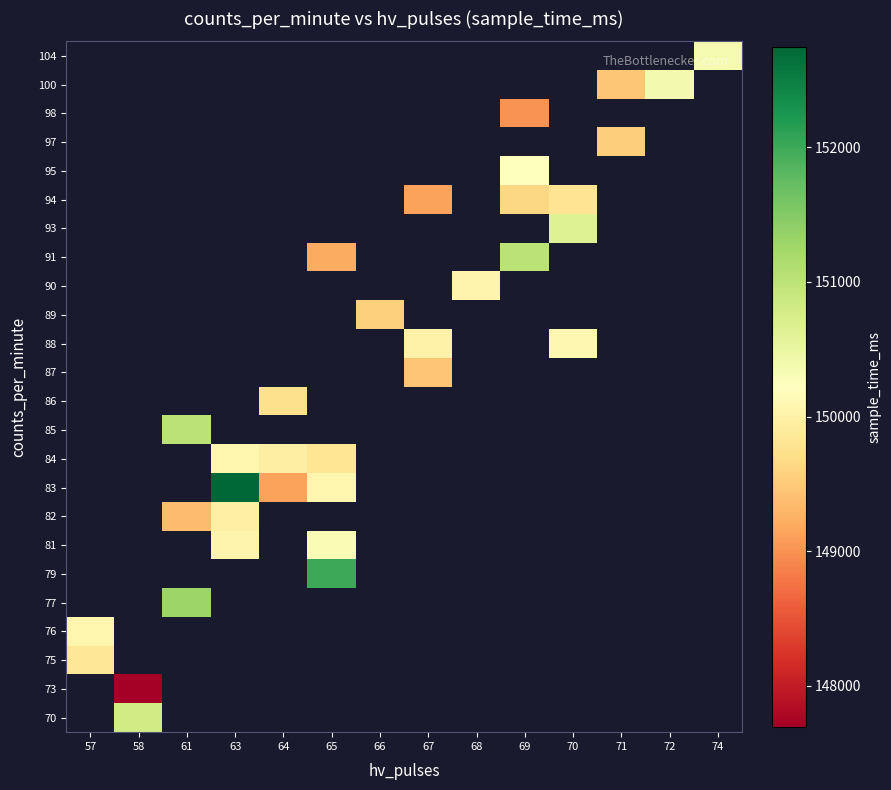

How many categories are shown in the chart?

14